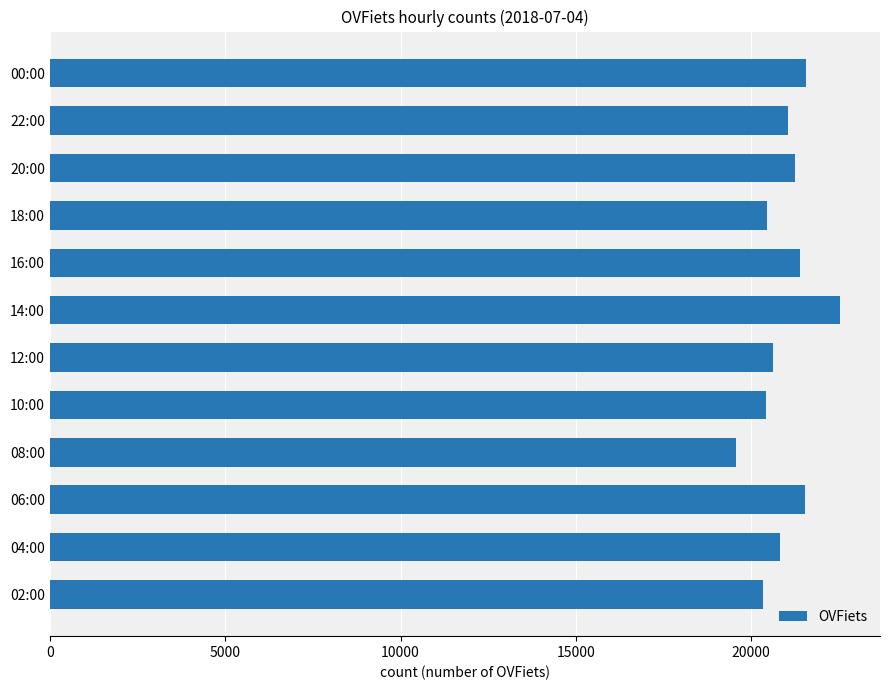

What is the average value?

20958